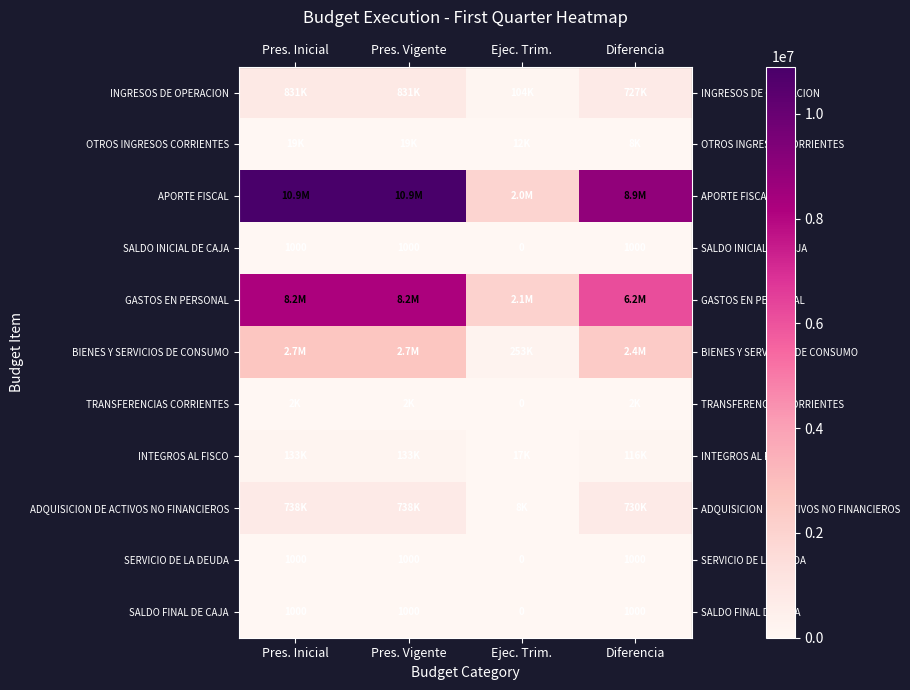

What is the total value across all series at Pres. Vigente?

23502686